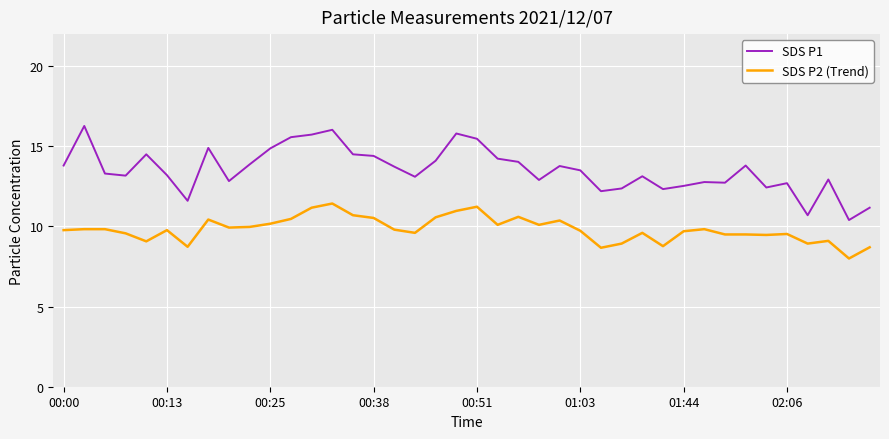

Rank the series by their average value, from lowest to highest.

SDS P2 (Trend), SDS P1